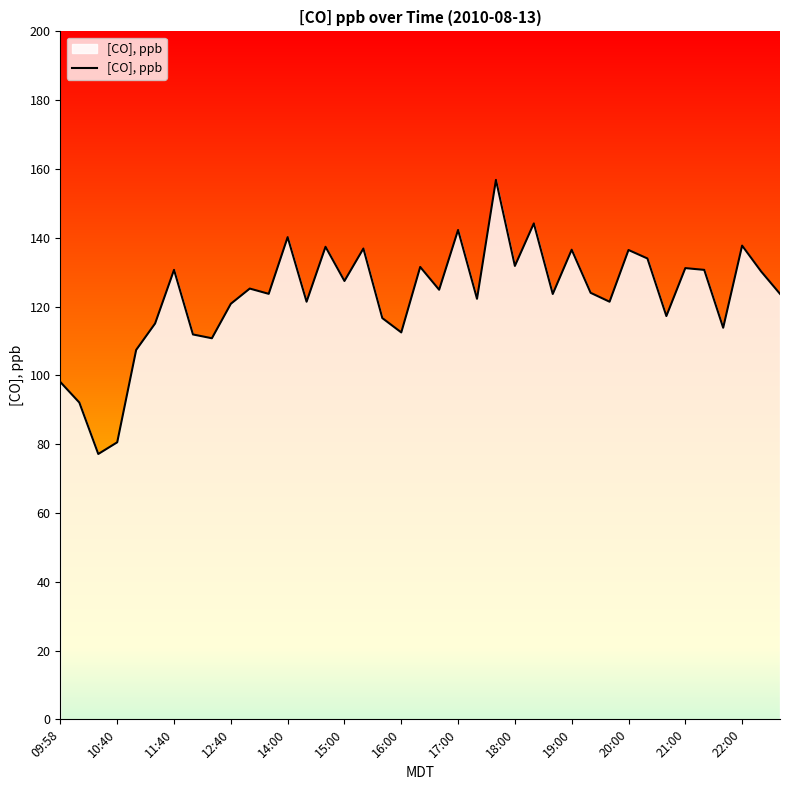

What is the smallest value displayed?

77.1